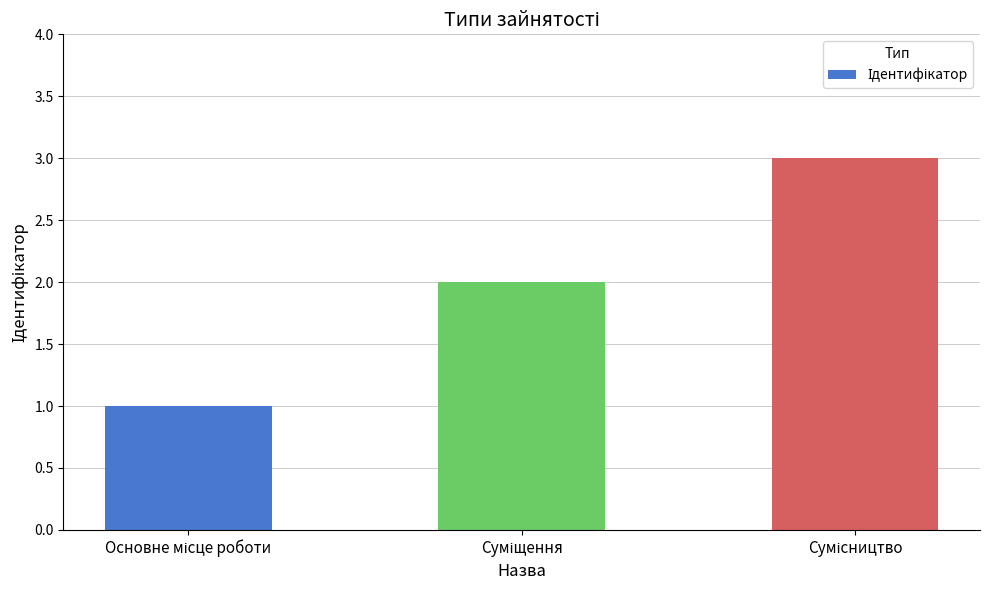

What is the sum of all values?

6